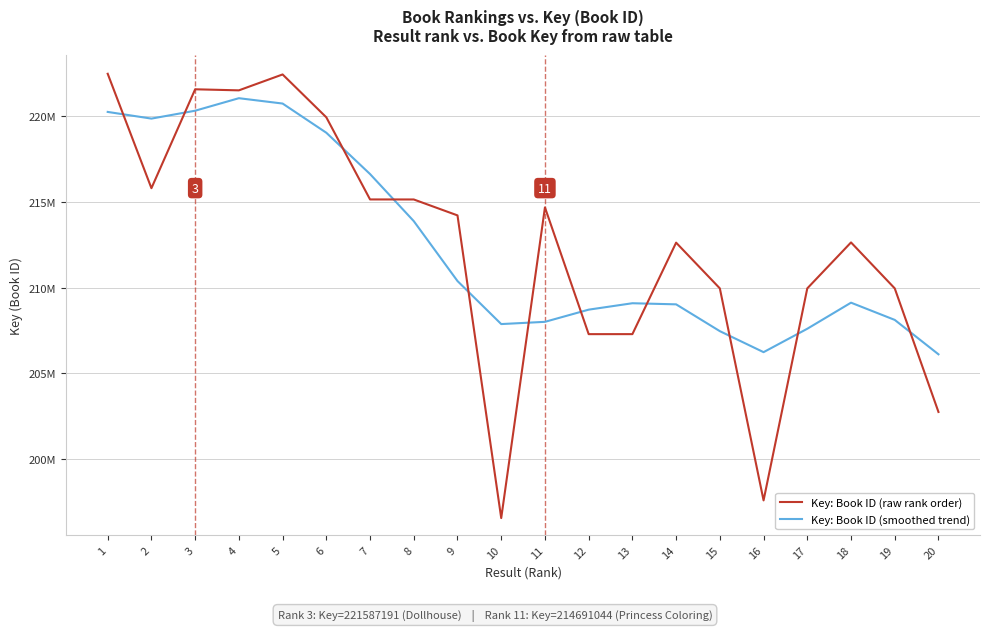

Where is Key: Book ID (raw rank order) nearest to the value 209522806?

15